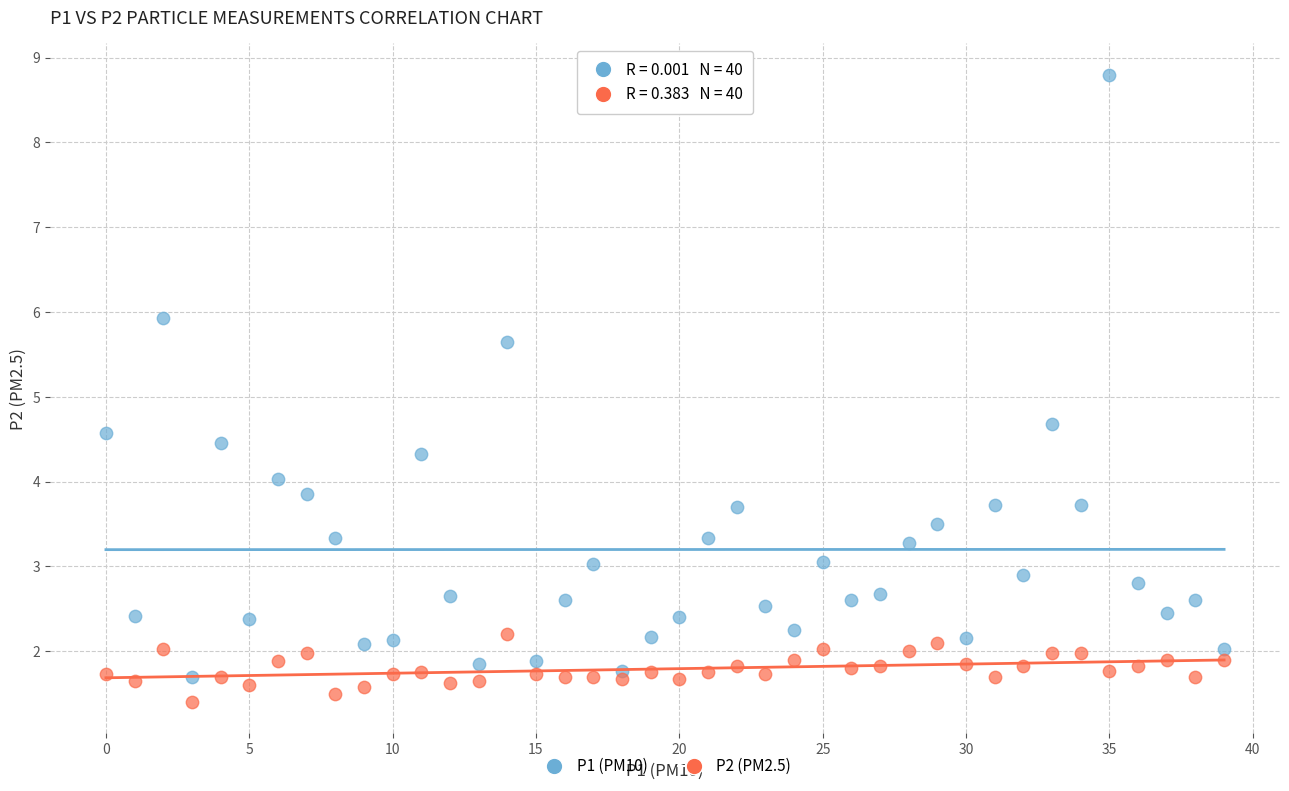

Which series has the largest Y range (max minus min)?

P1 (PM10)